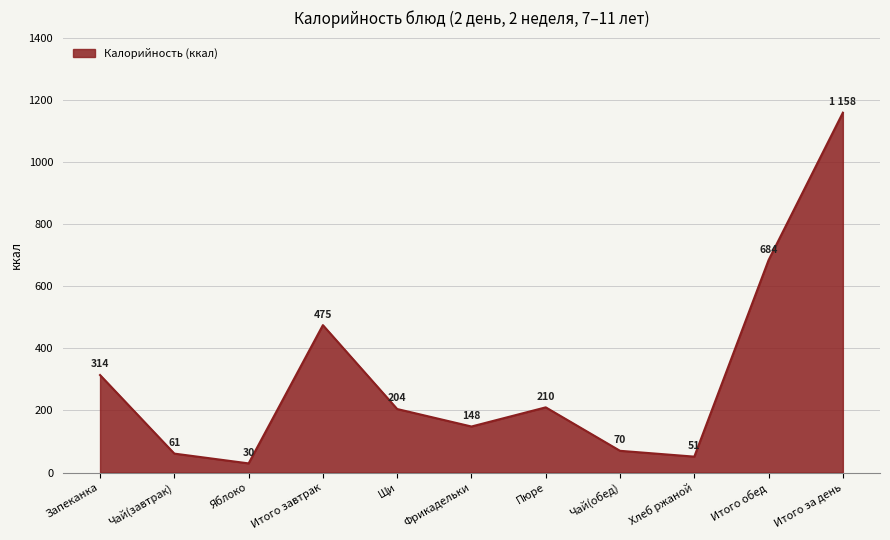

How many interior local valleys (lower than both neighbors) does the data have?

3